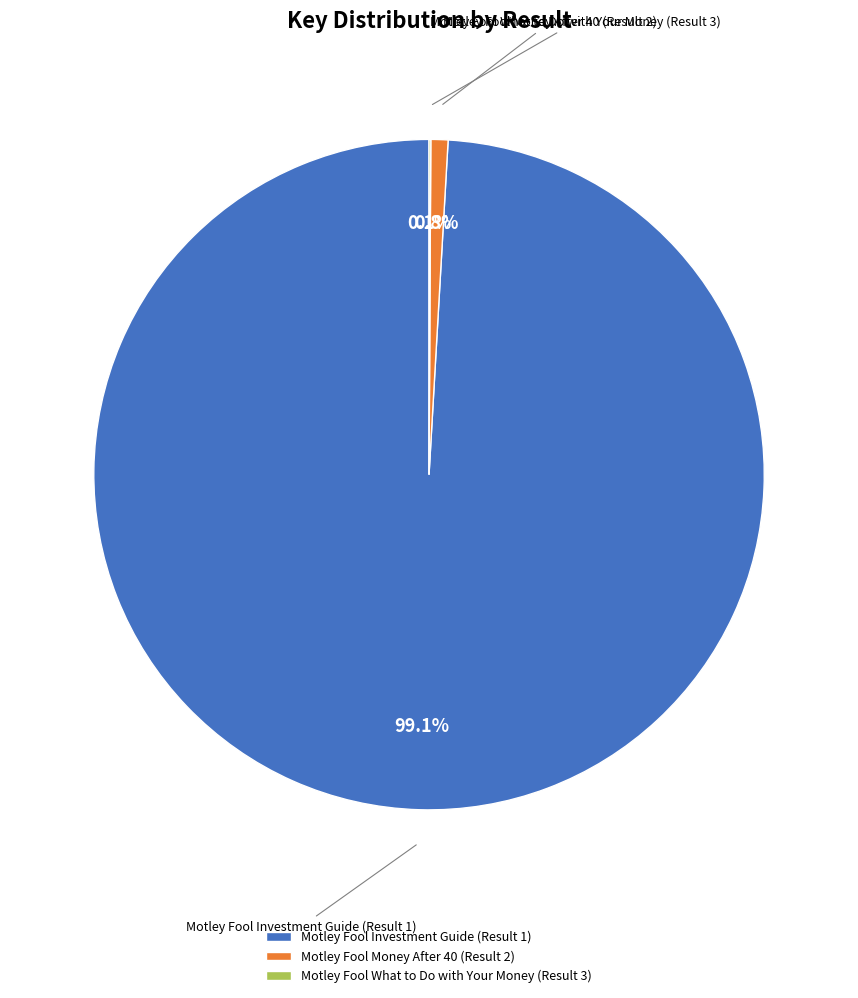

Which has a higher value, Motley Fool Investment Guide (Result 1) or Motley Fool Money After 40 (Result 2)?

Motley Fool Investment Guide (Result 1)